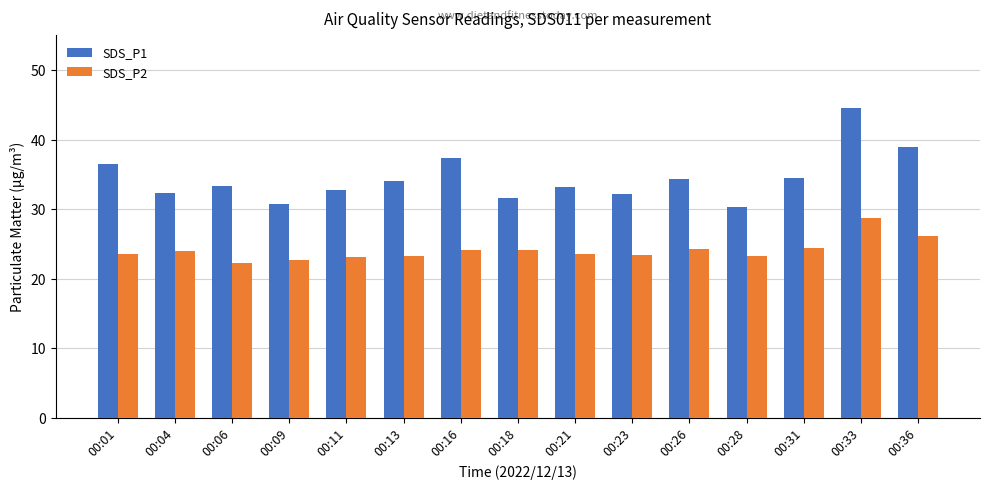

The value of SDS_P1 at 00:26 is 52.2. True or false?

False